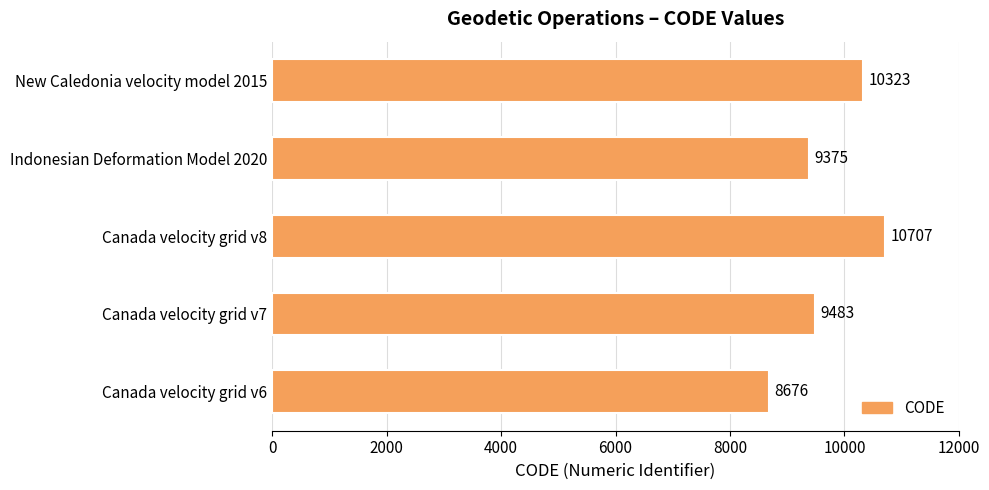

Reading bottom to top, what are all the values shown in this chart?

Canada velocity grid v6=8676	Canada velocity grid v7=9483	Canada velocity grid v8=10707	Indonesian Deformation Model 2020=9375	New Caledonia velocity model 2015=10323